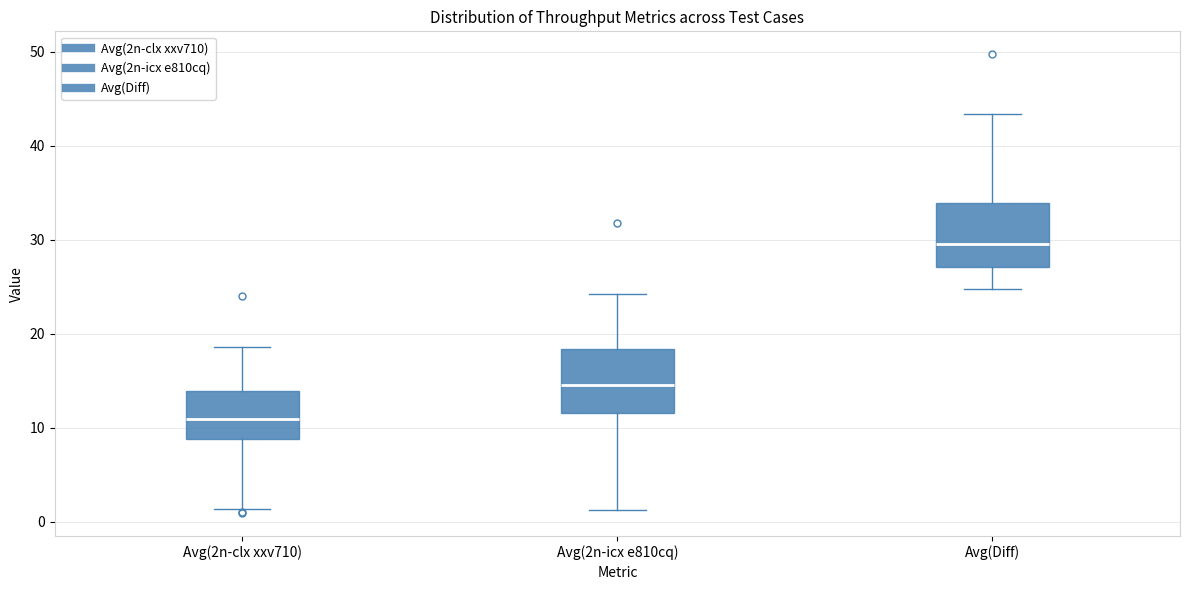

Which box's median line is the highest?

Avg(Diff)